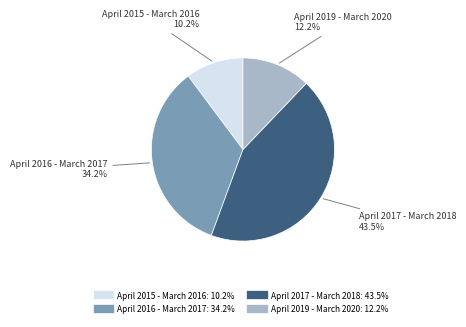

Combined, do April 2019 - March 2020 and April 2017 - March 2018 account for over 50%?

Yes